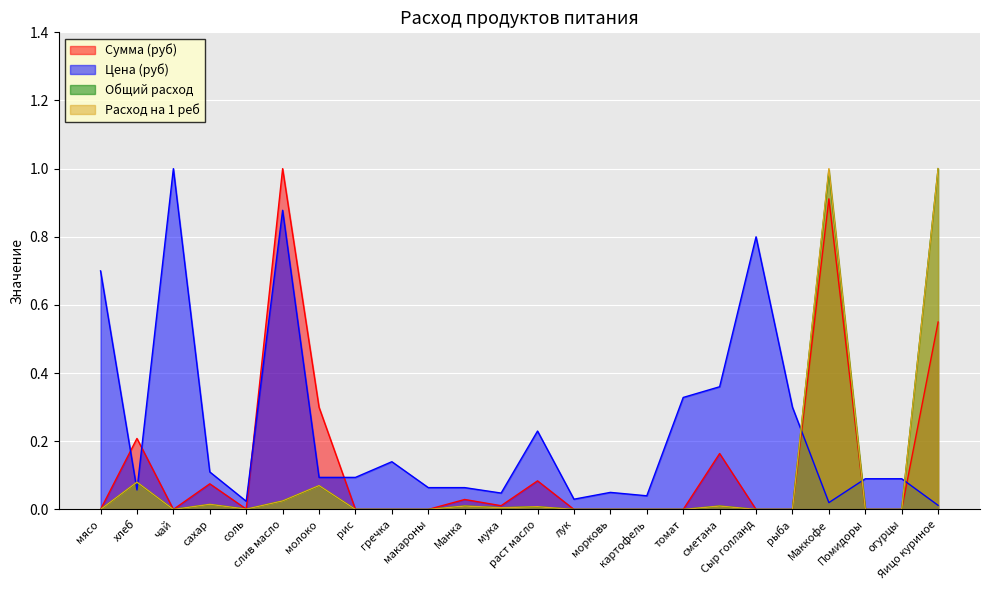

Reading left to right, extract all data points from this chart.

Сумма (руб): мясо=0.0	хлеб=0.2	чай=0.0	сахар=0.1	соль=0.0	слив масло=1.0	молоко=0.3	рис=0.0	гречка=0.0	макароны=0.0	Манка=0.0	мука=0.0	раст масло=0.1	лук=0.0	морковь=0.0	картофель=0.0	томат=0.0	сметана=0.2	Сыр голланд=0.0	рыба=0.0	Маккофе=0.9	Помидоры=0.0	огурцы=0.0	Яицо куриное=0.5
Цена (руб): мясо=0.7	хлеб=0.1	чай=1.0	сахар=0.1	соль=0.0	слив масло=0.9	молоко=0.1	рис=0.1	гречка=0.1	макароны=0.1	Манка=0.1	мука=0.0	раст масло=0.2	лук=0.0	морковь=0.1	картофель=0.0	томат=0.3	сметана=0.4	Сыр голланд=0.8	рыба=0.3	Маккофе=0.0	Помидоры=0.1	огурцы=0.1	Яицо куриное=0.0
Общий расход: мясо=0.0	хлеб=0.1	чай=0.0	сахар=0.0	соль=0.0	слив масло=0.0	молоко=0.1	рис=0.0	гречка=0.0	макароны=0.0	Манка=0.0	мука=0.0	раст масло=0.0	лук=0.0	морковь=0.0	картофель=0.0	томат=0.0	сметана=0.0	Сыр голланд=0.0	рыба=0.0	Маккофе=1.0	Помидоры=0.0	огурцы=0.0	Яицо куриное=1.0
Расход на 1 реб: мясо=0.0	хлеб=0.1	чай=0.0	сахар=0.0	соль=0.0	слив масло=0.0	молоко=0.1	рис=0.0	гречка=0.0	макароны=0.0	Манка=0.0	мука=0.0	раст масло=0.0	лук=0.0	морковь=0.0	картофель=0.0	томат=0.0	сметана=0.0	Сыр голланд=0.0	рыба=0.0	Маккофе=1.0	Помидоры=0.0	огурцы=0.0	Яицо куриное=1.0